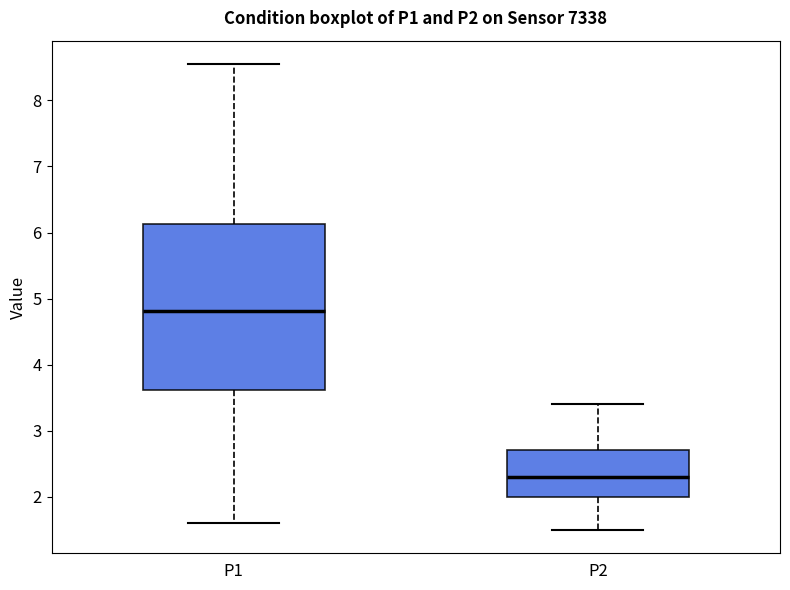

Which box's median line is the lowest?

P2